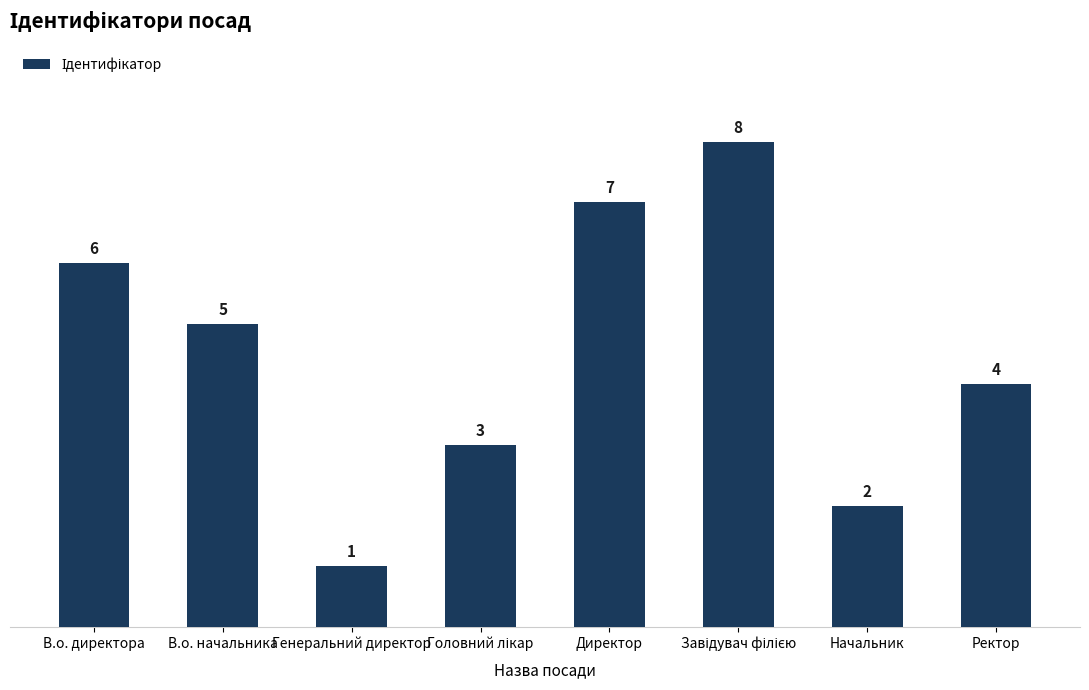

Is it true that the value at В.о. директора is 9?

False